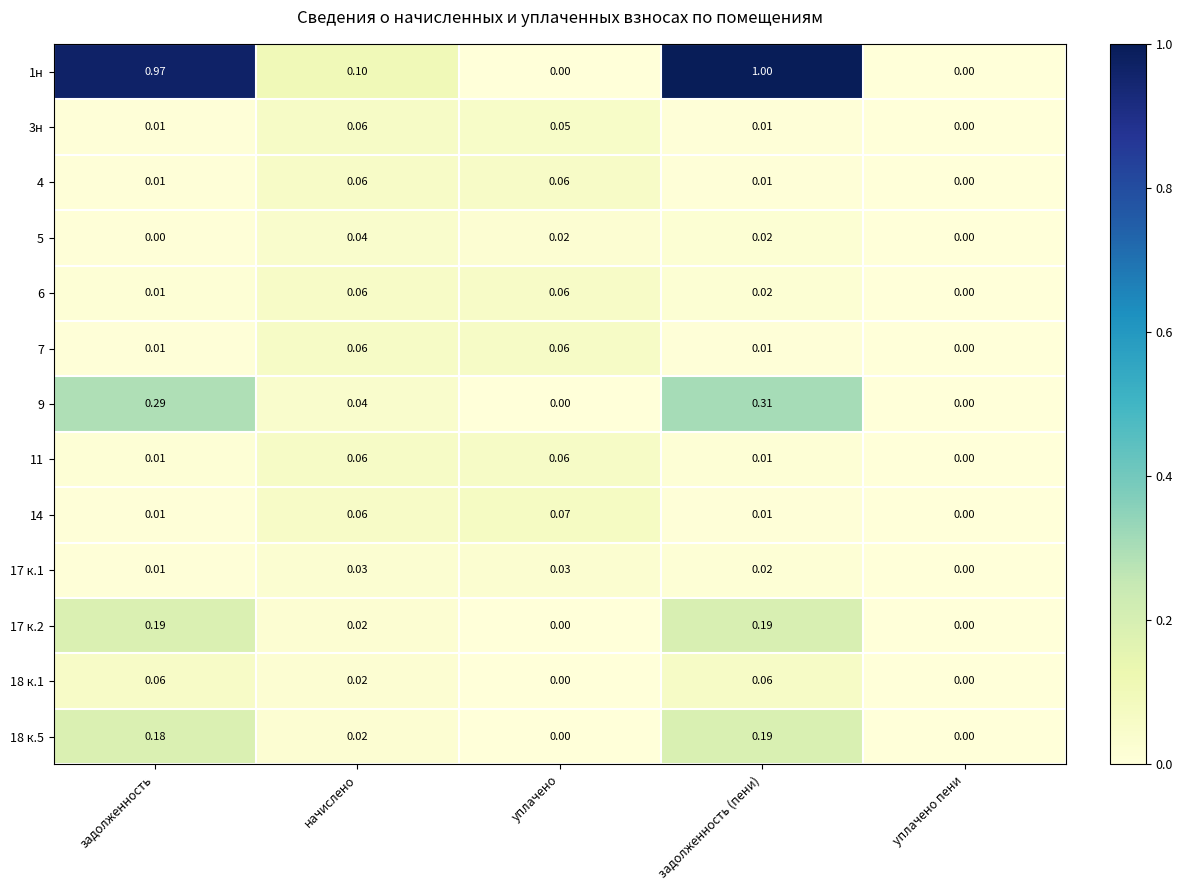

Is the value of 18 к.5 at начислено greater than the value of 4 at задолженность?

Yes